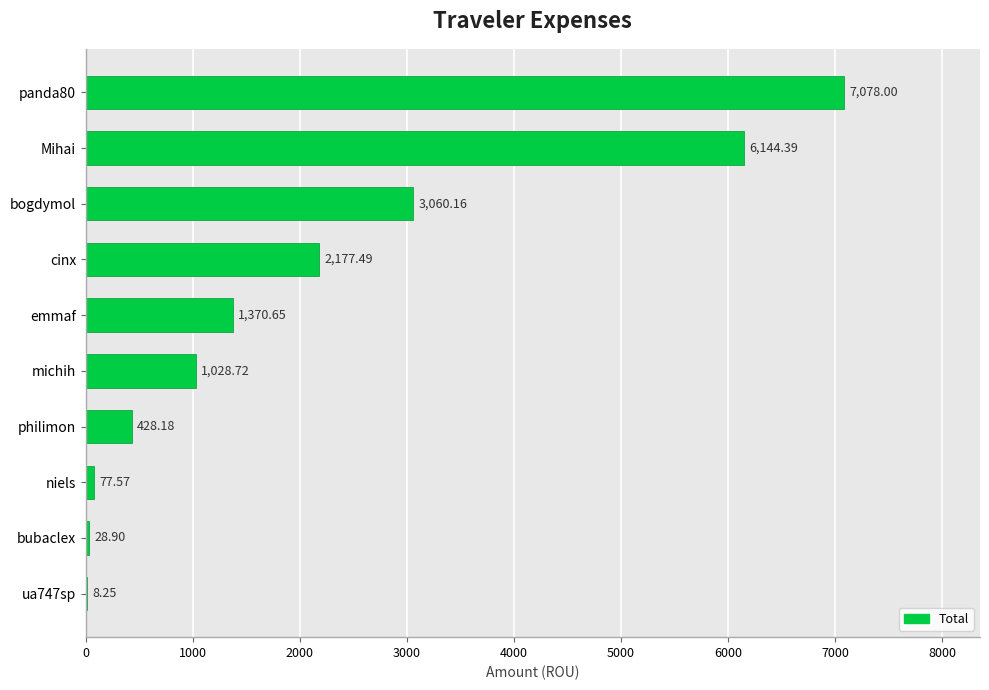

What is the sum of all values?

21402.3